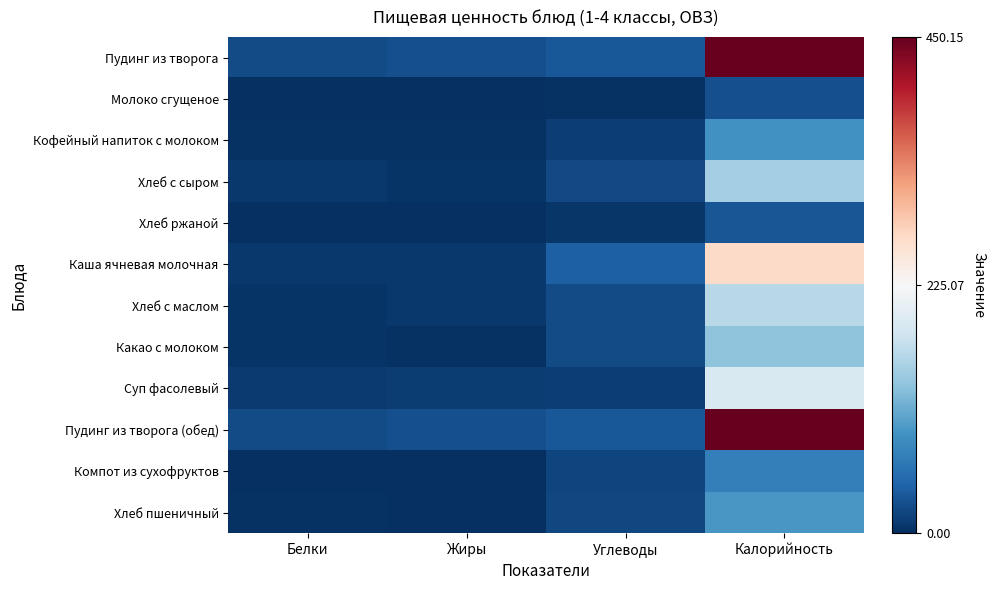

Reading left to right, what are all the values shown in this chart?

Пудинг из творога: Белки=23.0	Жиры=27.7	Углеводы=34.6	Калорийность=450.1
Молоко сгущеное: Белки=1.4	Жиры=1.6	Углеводы=1.9	Калорийность=27.0
Кофейный напиток с молоком: Белки=3.0	Жиры=2.9	Углеводы=13.4	Калорийность=89.0
Хлеб с сыром: Белки=7.5	Жиры=4.4	Углеводы=22.3	Калорийность=149.5
Хлеб ржаной: Белки=1.3	Жиры=0.2	Углеводы=6.7	Калорийность=33.0
Каша ячневая молочная: Белки=7.9	Жиры=7.5	Углеводы=41.9	Калорийность=267.6
Хлеб с маслом: Белки=4.0	Жиры=7.8	Углеводы=24.3	Калорийность=163.4
Какао с молоком: Белки=3.9	Жиры=3.5	Углеводы=22.9	Калорийность=135.0
Суп фасолевый: Белки=9.9	Жиры=11.0	Углеводы=12.7	Калорийность=190.8
Пудинг из творога (обед): Белки=23.0	Жиры=27.7	Углеводы=34.6	Калорийность=450.1
Компот из сухофруктов: Белки=0.5	Жиры=0.0	Углеводы=18.3	Калорийность=72.0
Хлеб пшеничный: Белки=3.0	Жиры=0.3	Углеводы=19.7	Калорийность=93.2